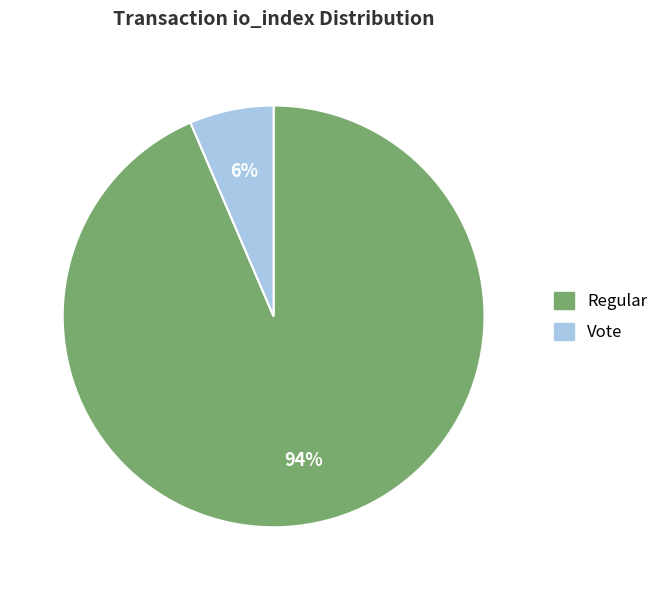

Is the sum of Regular and Vote greater than half?

Yes